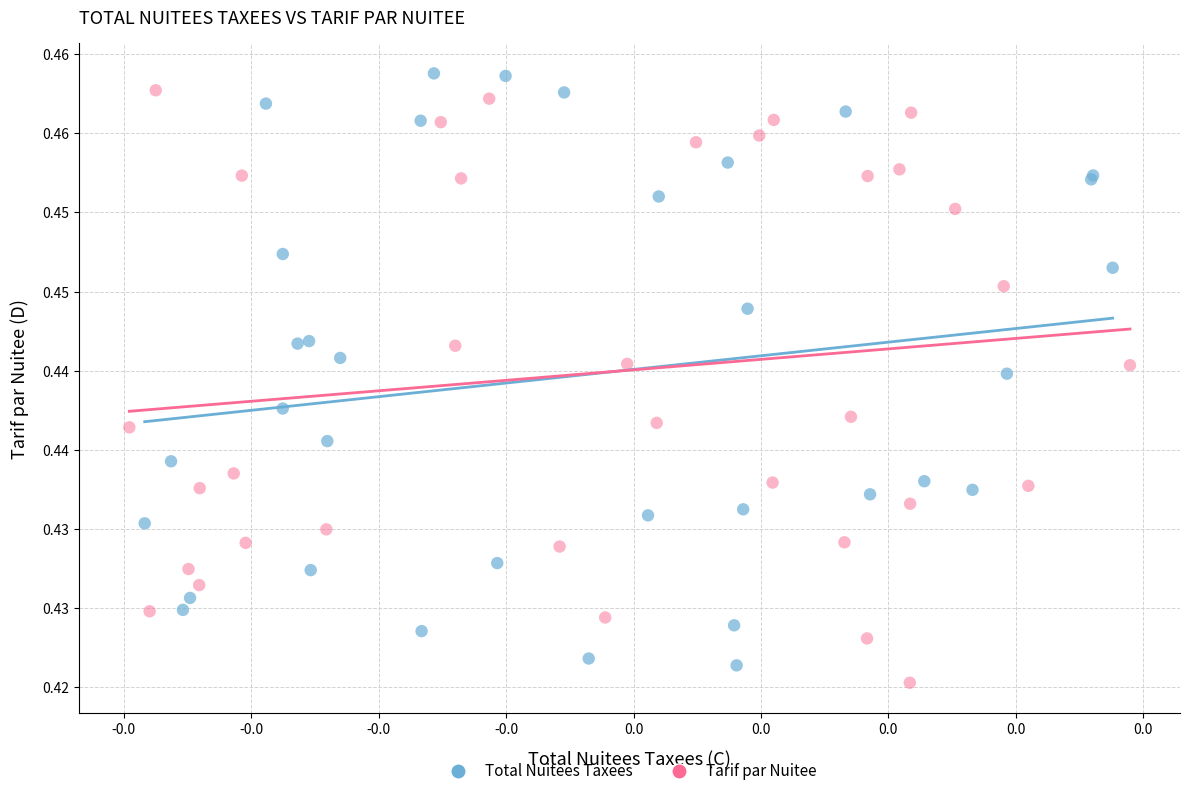

Which series contains the highest Y value?

Total Nuitees Taxees